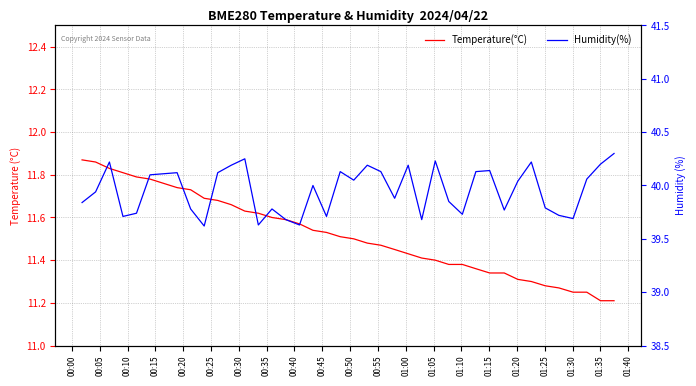

Count the number of categories in the chart.

40